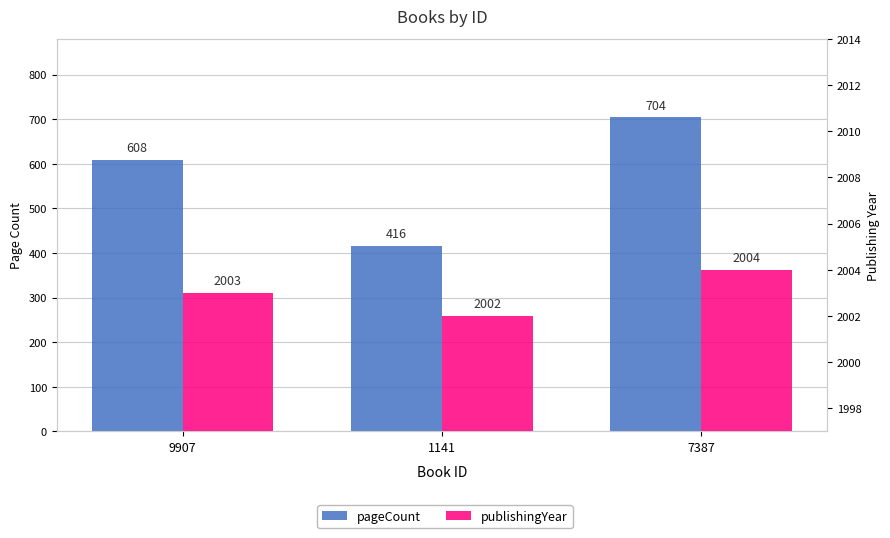

What is the label of the 2nd bar from the right?

1141